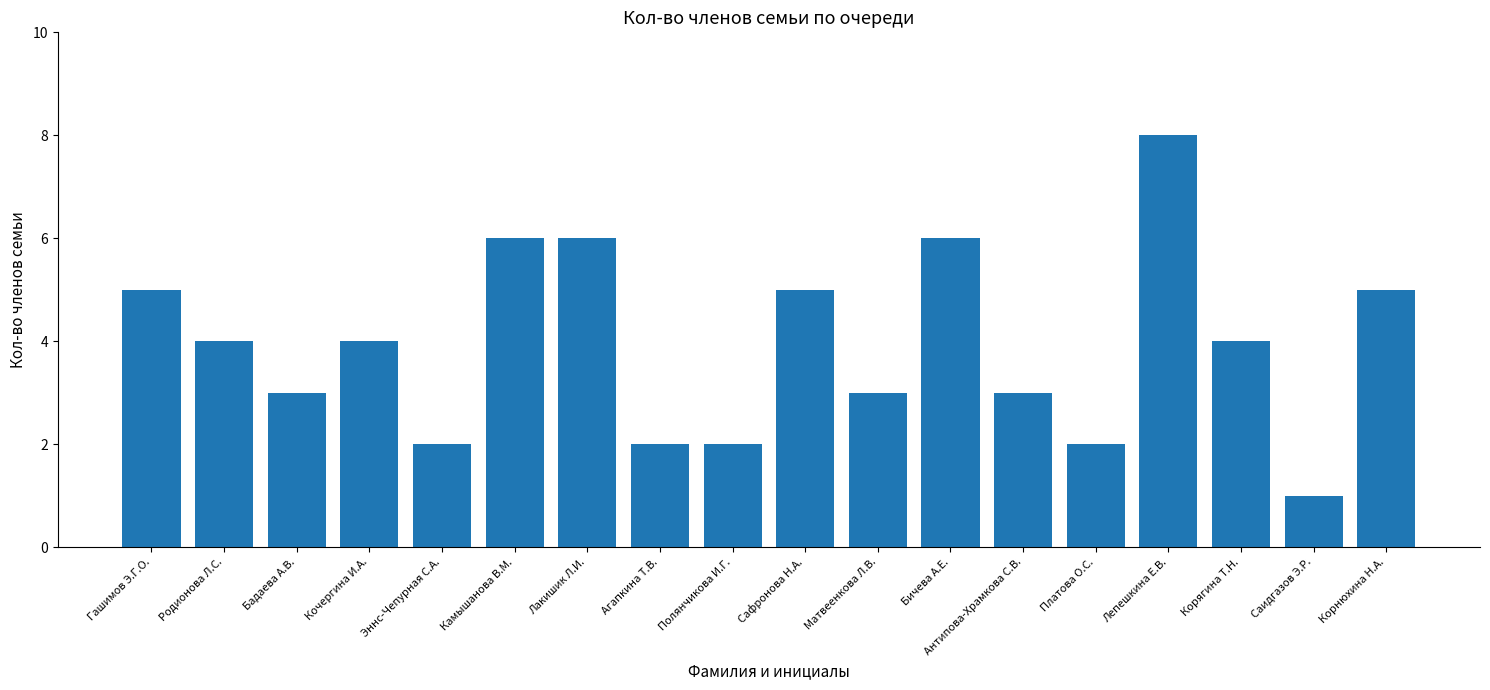

What is the change in value from Лепешкина Е.В. to Саидгазов Э.Р.?

-7